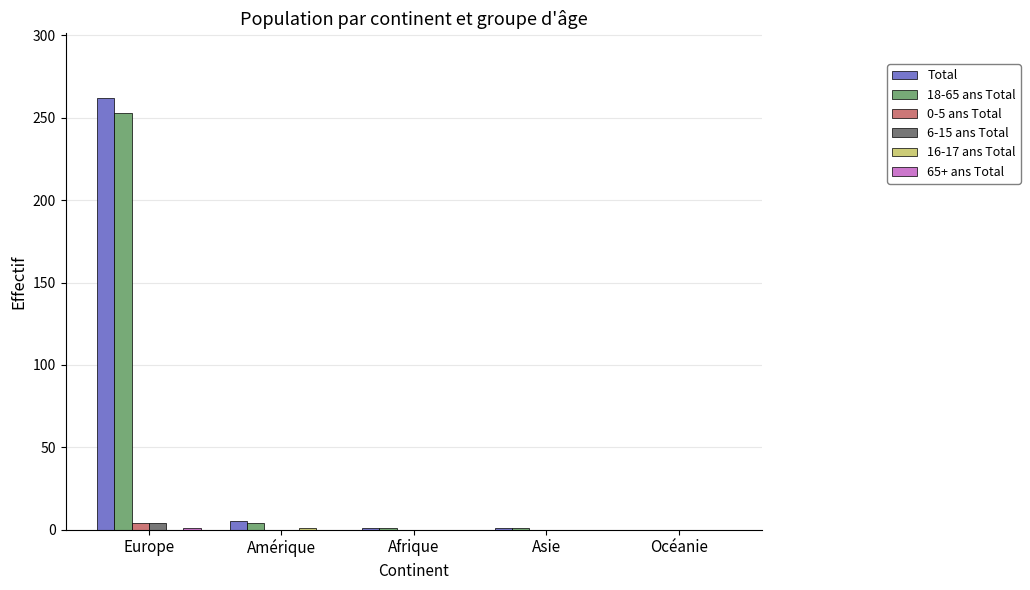

Which series has the largest range (max minus min)?

Total